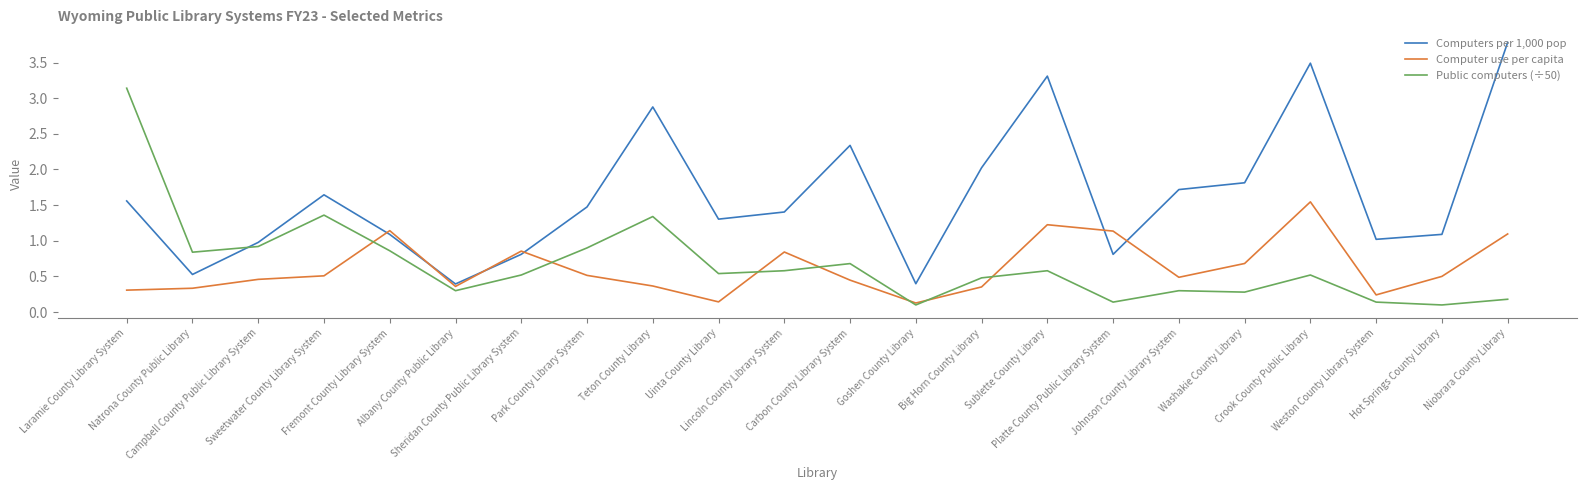

True or false: Computers per 1,000 pop and Public computers (÷50) cross at least once.

True